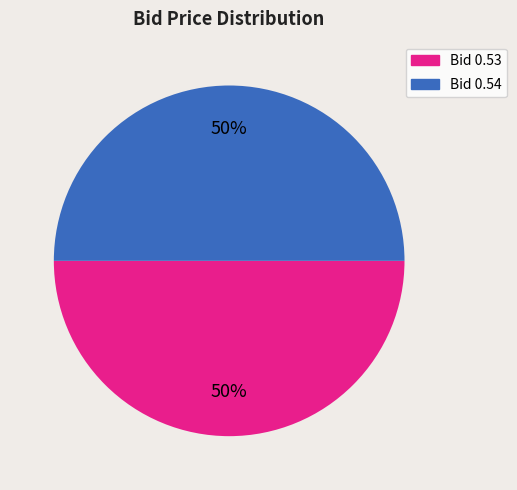

What is the ratio of the value at Bid 0.53 to the value at Bid 0.54?

1.0